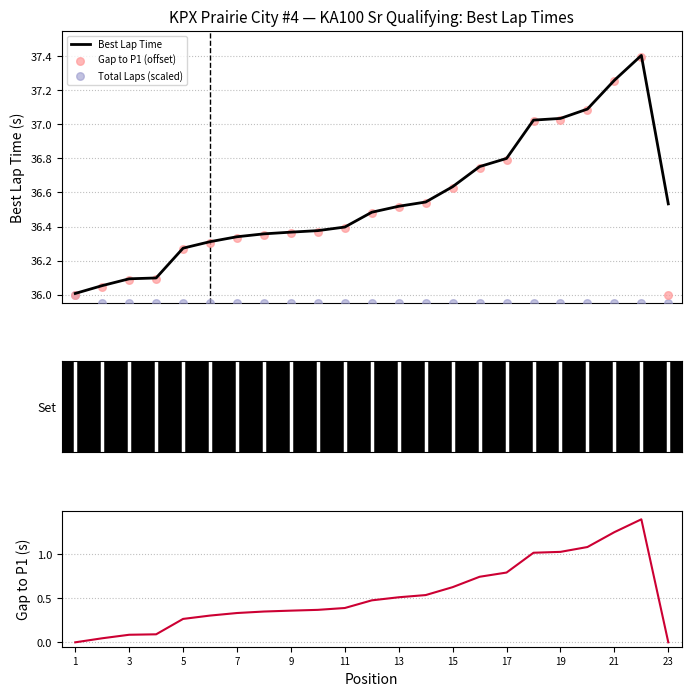

Which series has the largest total across all categories?

Best Lap Time